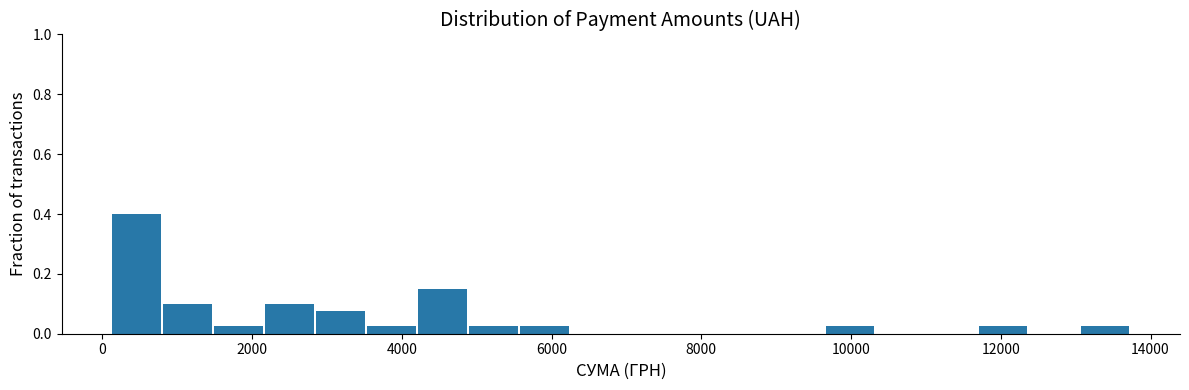

Around what value on the x-axis is the tallest bar? Give the approximate position of its centre, as read against the axis.

400